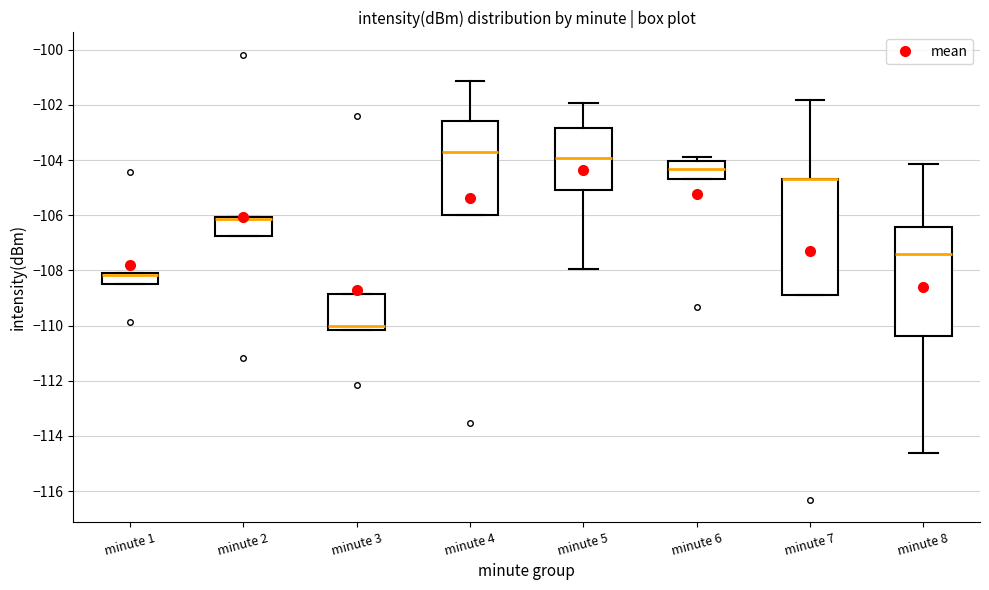

Where is the lower edge of the box for minute 3 on the y-axis? The values are not printed on the chart, so give them approximately, as read against the axis.

-110.2